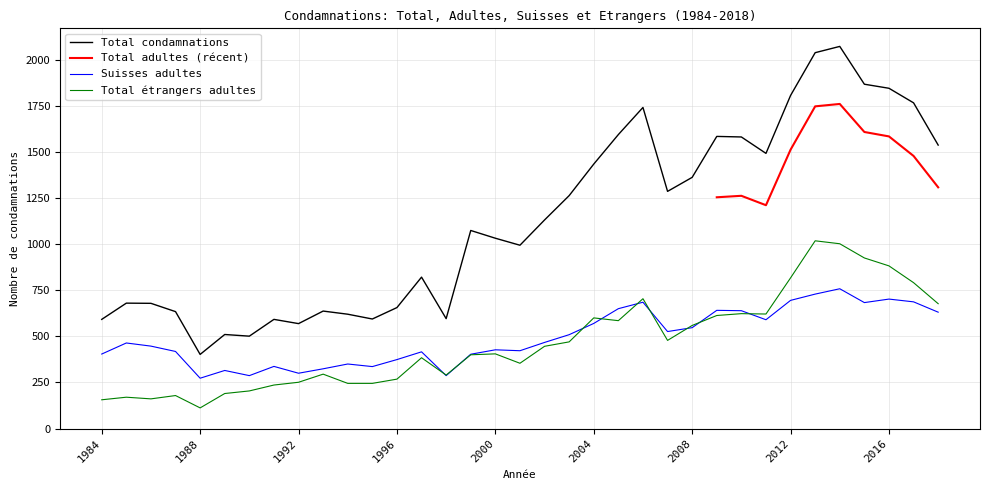

Which category has the lowest value across all series?

1988